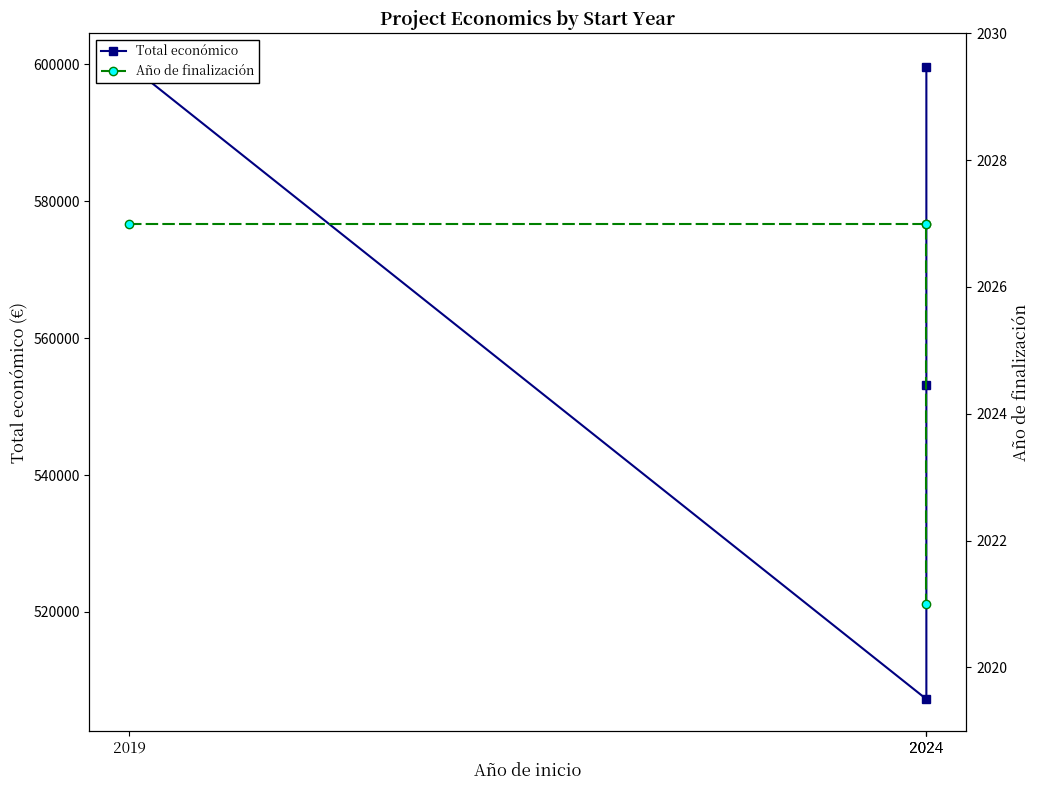

Is it true that Total económico equals 298303 at 2024?

False